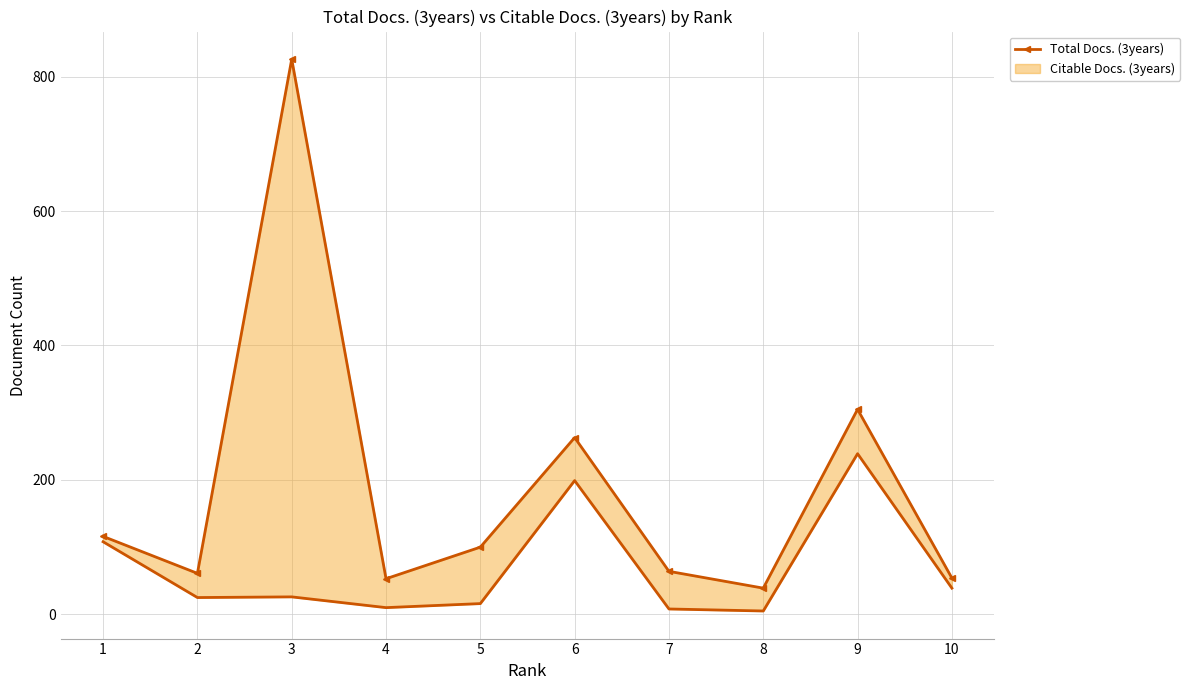

At which label is the value closest to 432?

9